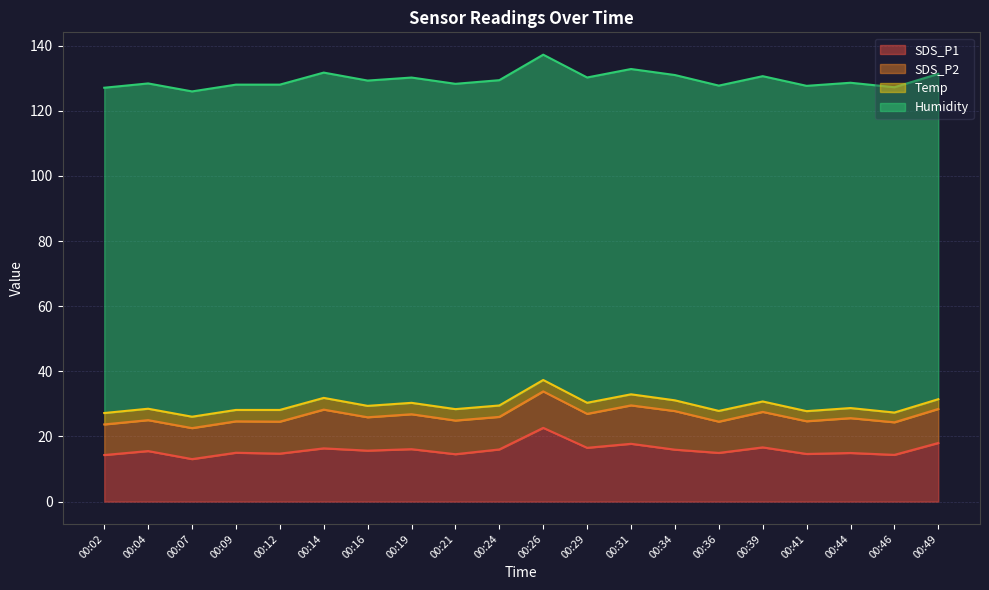

How many series are shown in this chart?

4